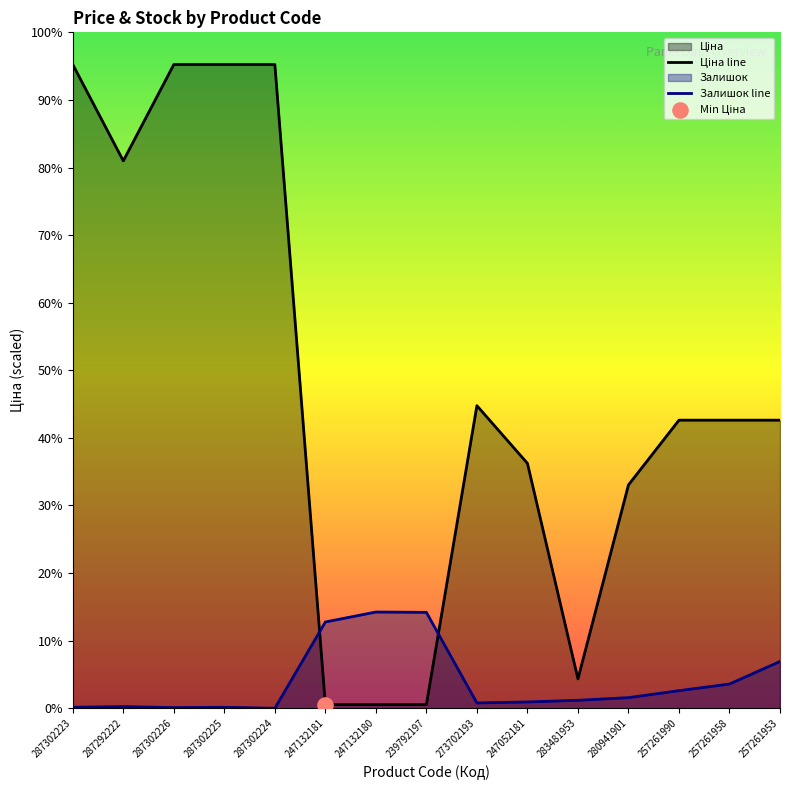

Which series has the largest total across all categories?

Ціна line